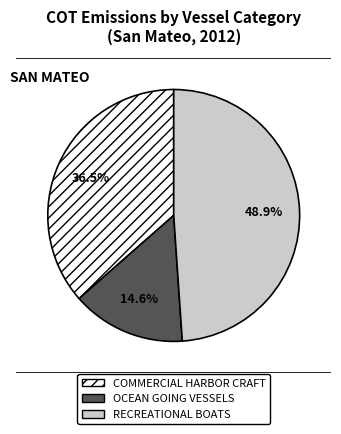

Which category has the smallest portion of the pie?

OCEAN GOING VESSELS